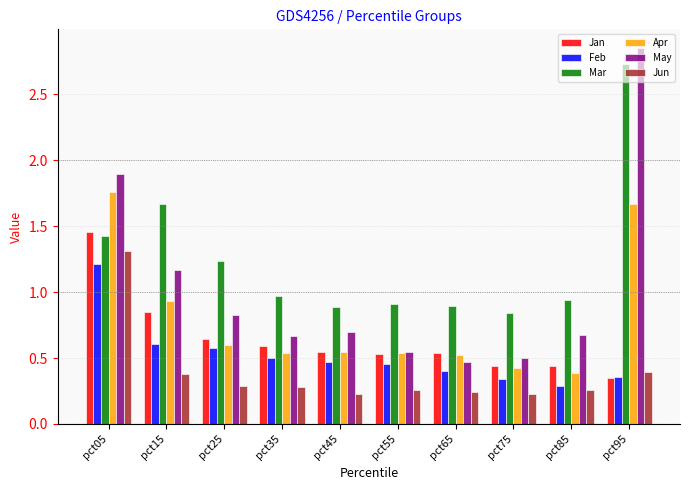

The value of May at pct25 is 0.8. True or false?

True